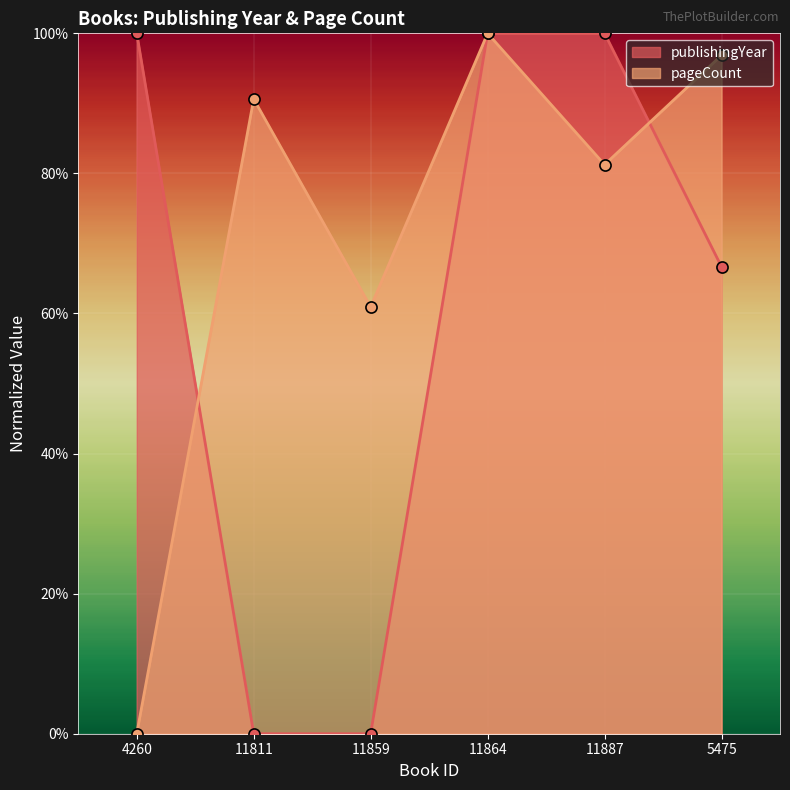

Reading right to left, extract all data points from this chart.

publishingYear: 5475=66.7	11887=100.0	11864=100.0	11859=0.0	11811=0.0	4260=100.0
pageCount: 5475=96.9	11887=81.2	11864=100.0	11859=60.9	11811=90.6	4260=0.0